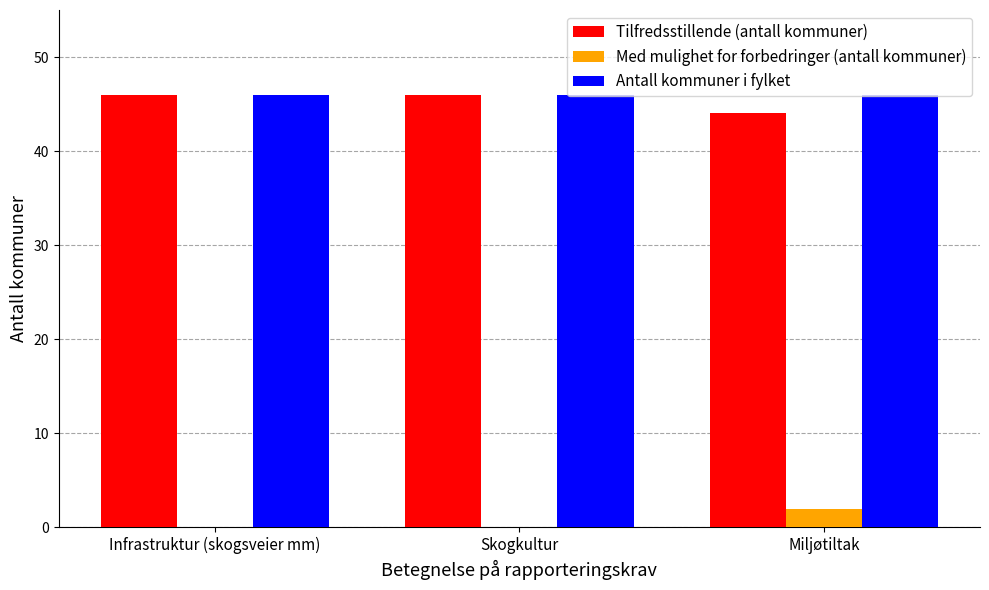

What is the greatest value displayed?

46